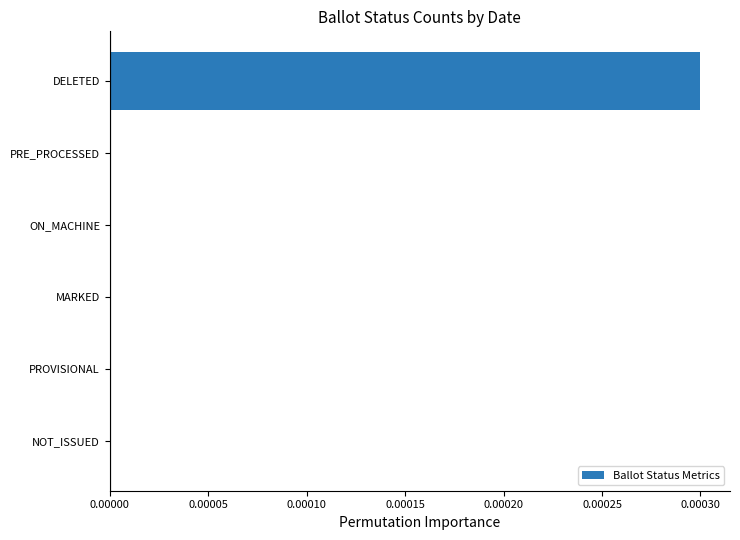

The chart shows a value of 0.0 at NOT_ISSUED. True or false?

True